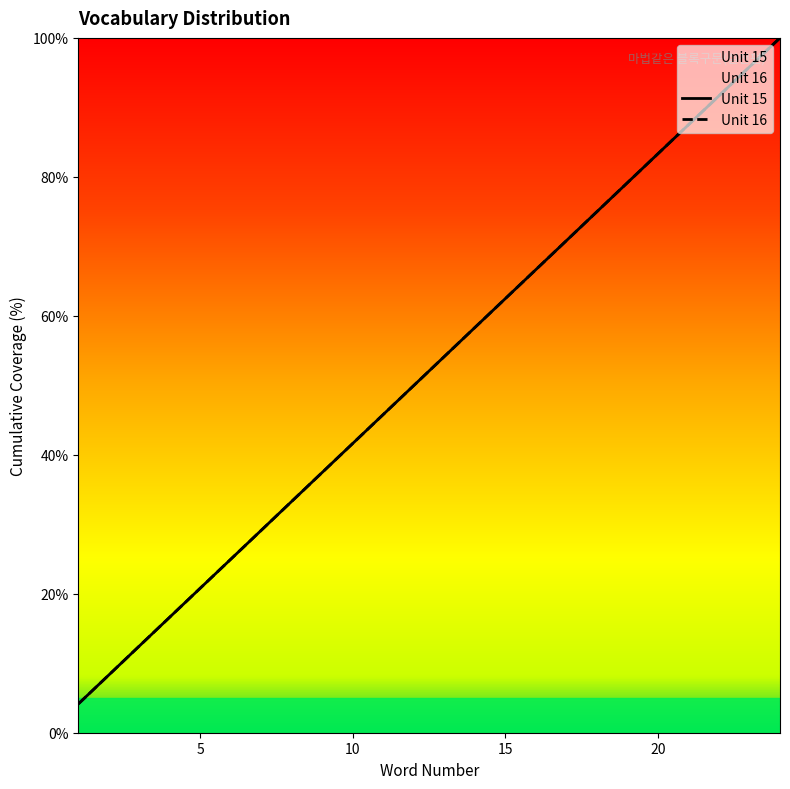

What is the sum of all Unit 16 values?

1250.0